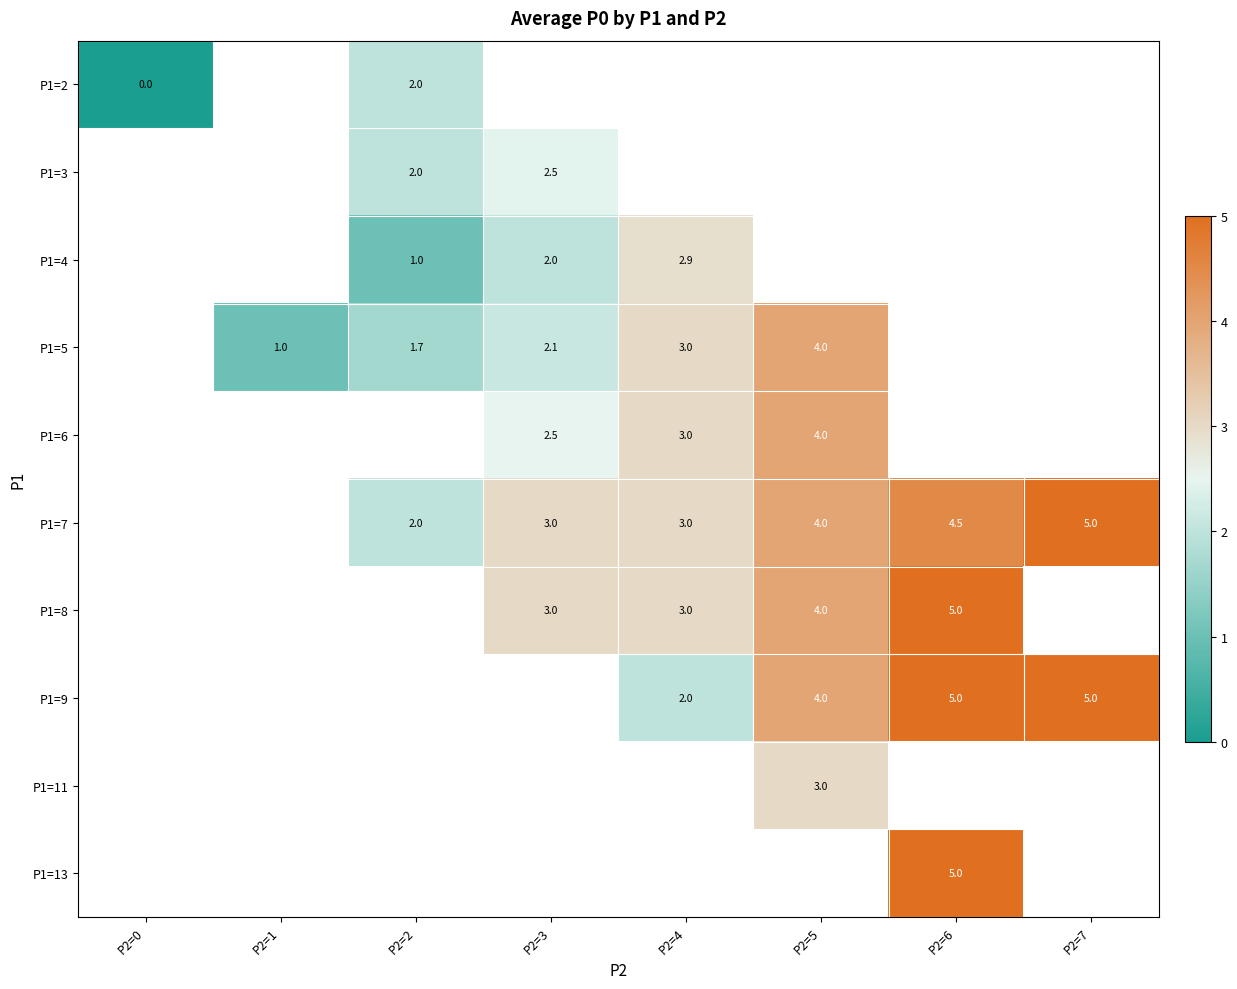

How many series are shown in this chart?

10